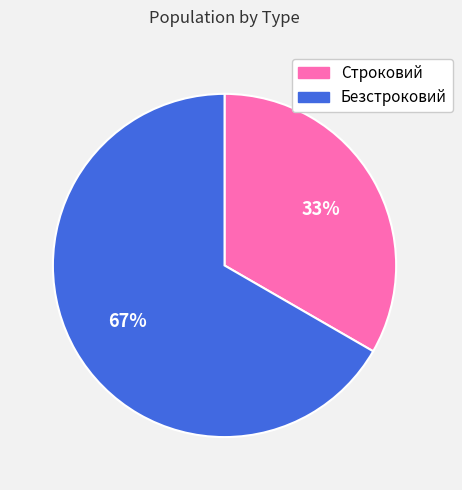

Is it true that Безстроковий is 67% of the pie?

True